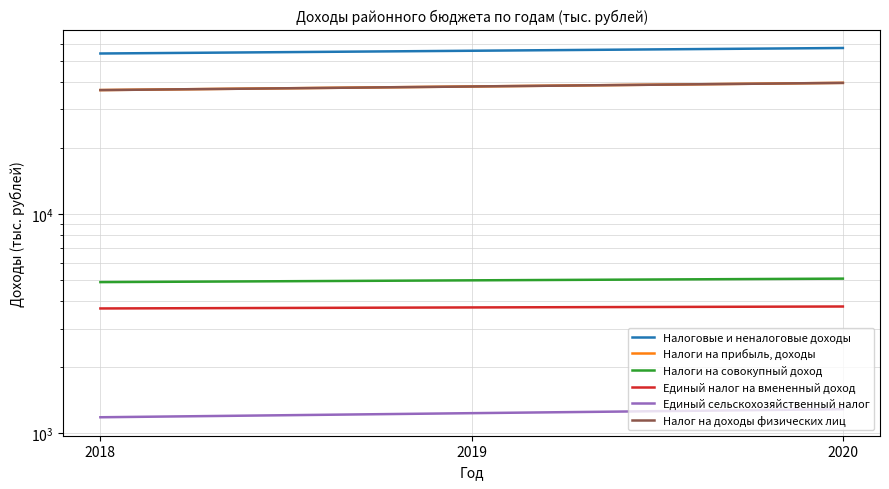

What are all the series names shown in the legend?

Налоговые и неналоговые доходы, Налоги на прибыль, доходы, Налоги на совокупный доход, Единый налог на вмененный доход, Единый сельскохозяйственный налог, Налог на доходы физических лиц